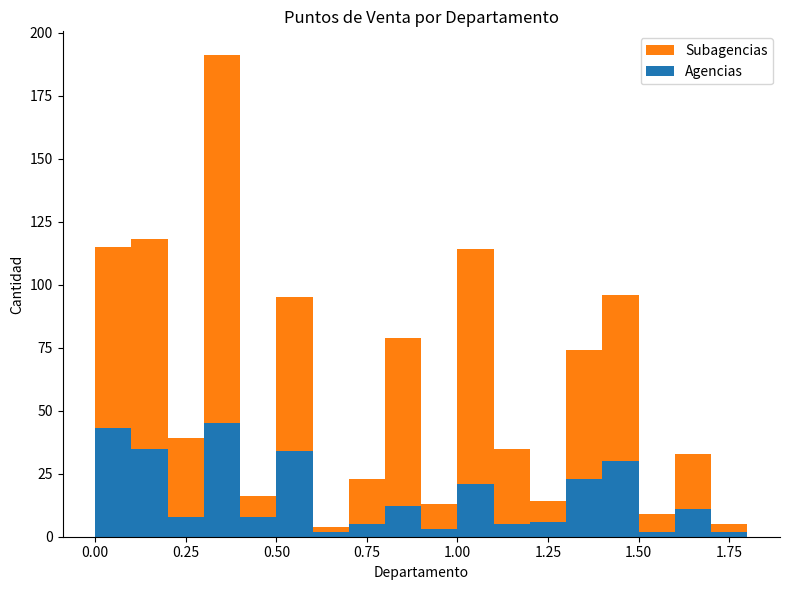

How many bars are there in total?

36